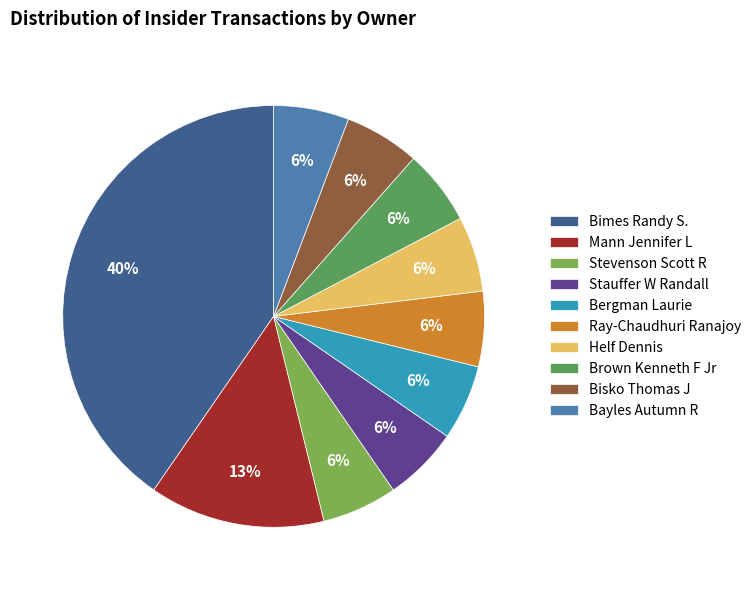

Does Bisko Thomas J account for over 50% of the chart?

No